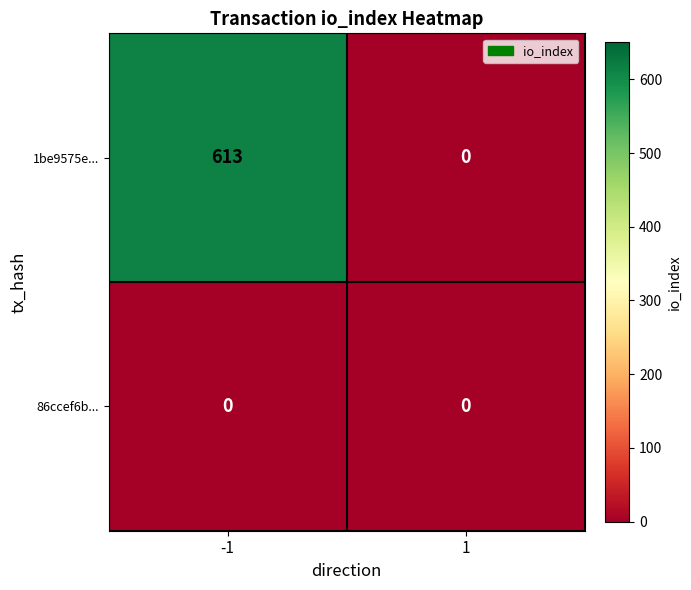

At how many categories does at least one series exceed 567?

1